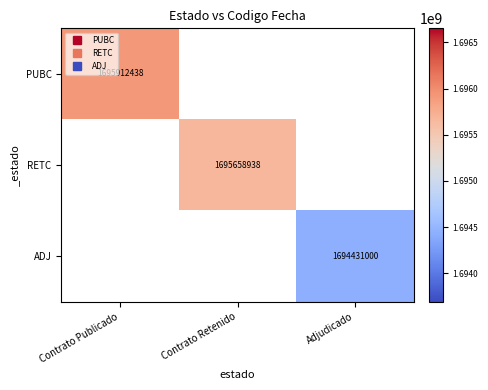

The RETC series shows 1695658938.0 at Contrato Retenido. True or false?

True